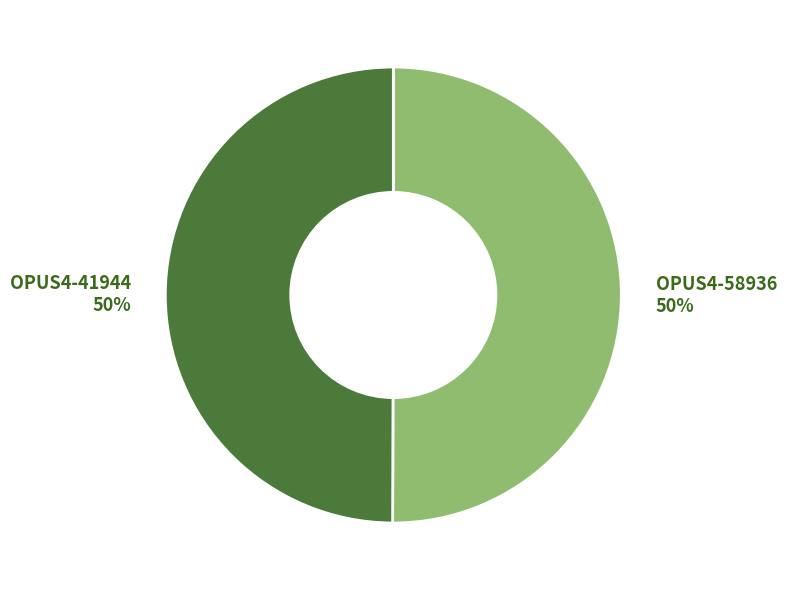

To the nearest percent, what is the average slice percentage?

50%